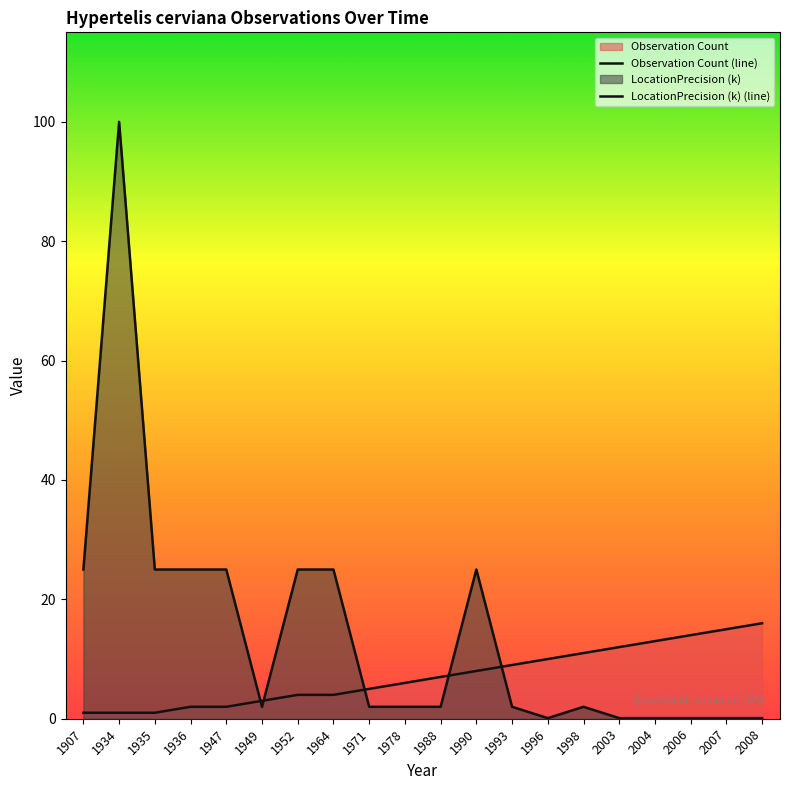

How many interior local valleys does the LocationPrecision (k) (line) series have?

2